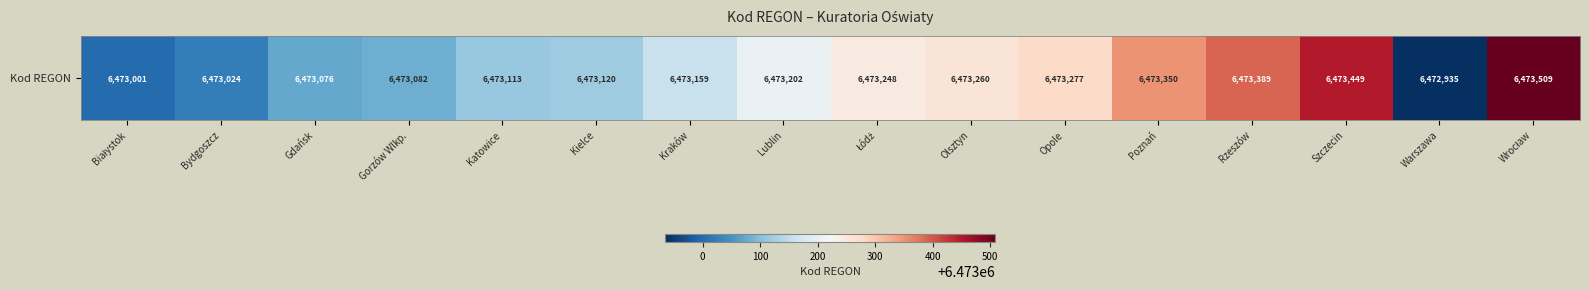

Rank the categories by value from highest to lowest.

Wrocław, Szczecin, Rzeszów, Poznań, Opole, Olsztyn, Łódź, Lublin, Kraków, Kielce, Katowice, Gorzów Wlkp., Gdańsk, Bydgoszcz, Białystok, Warszawa